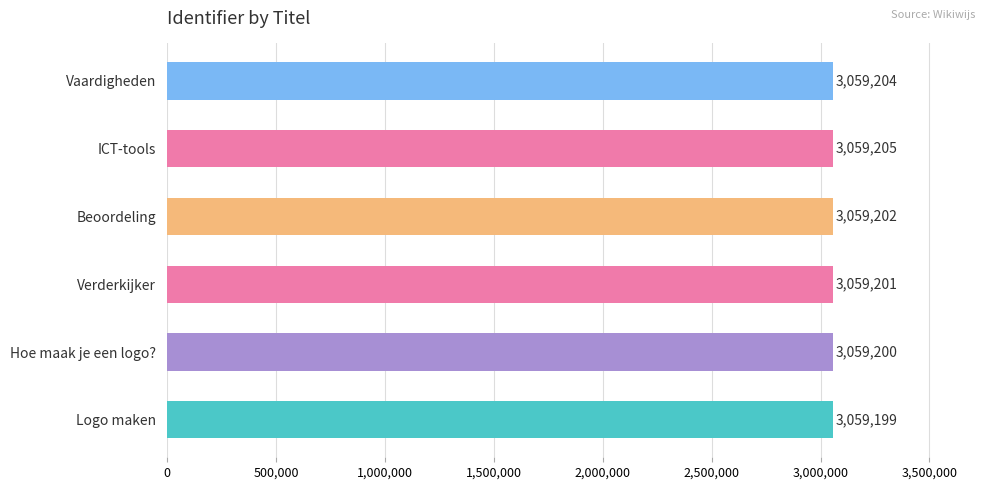

Count the number of data series in this chart.

1